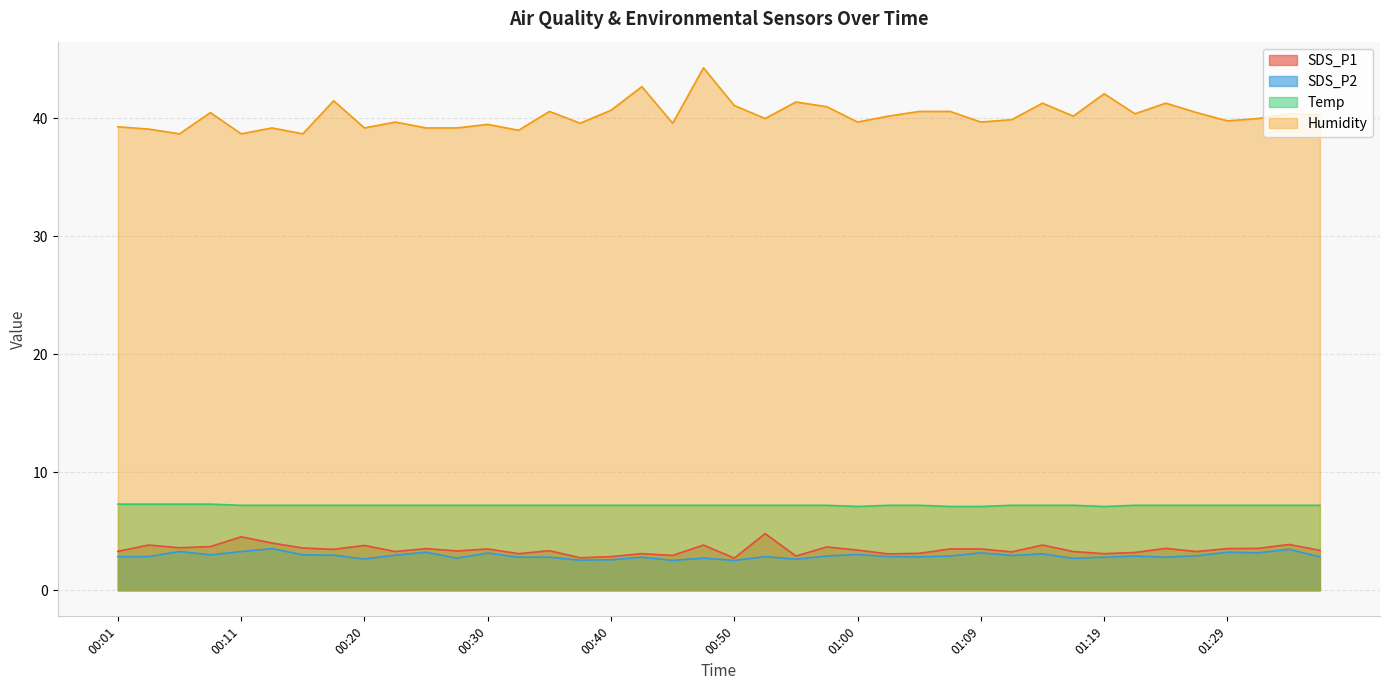

At how many categories does at least one series exceed 26?

40